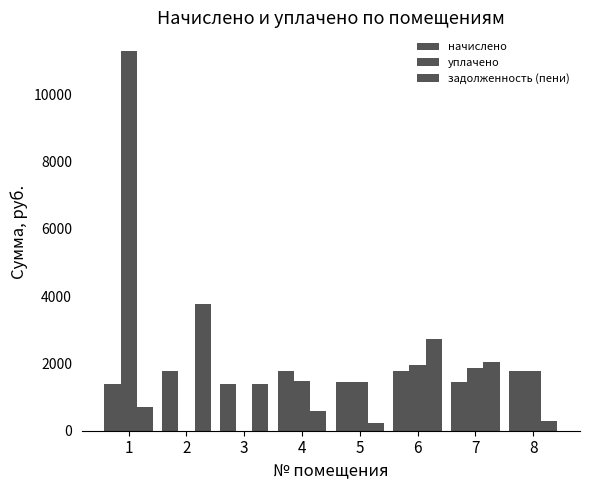

Are the bars horizontal?

No